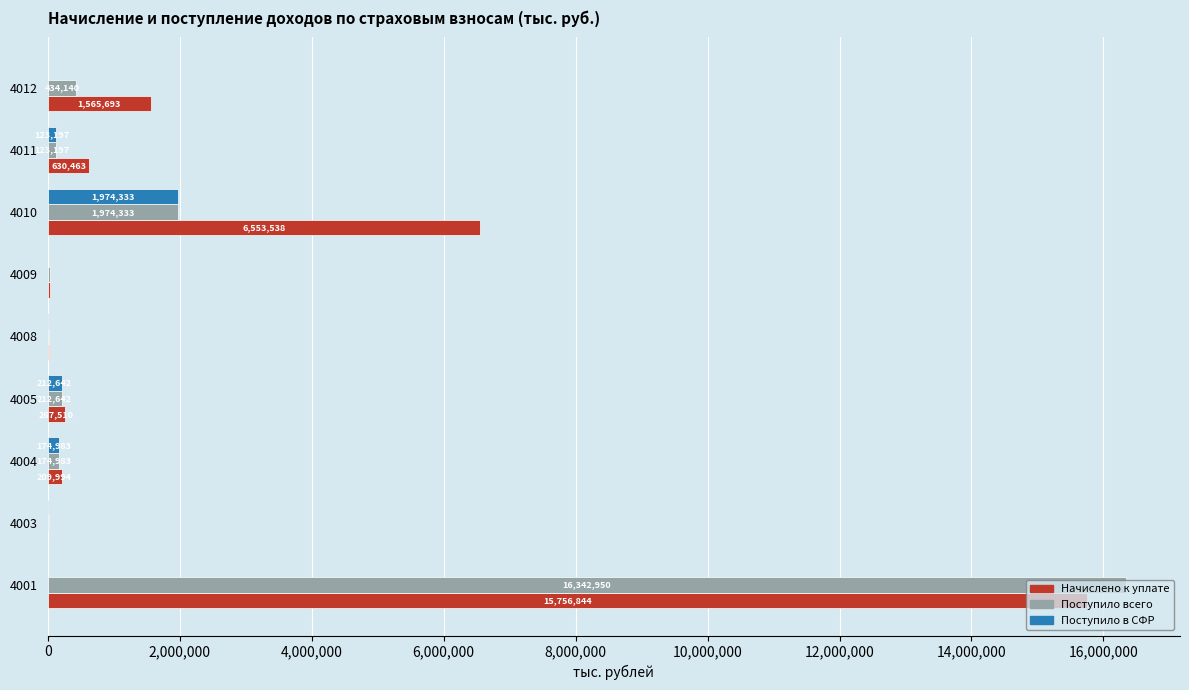

Is it true that Поступило всего equals 38836 at 4009?

True